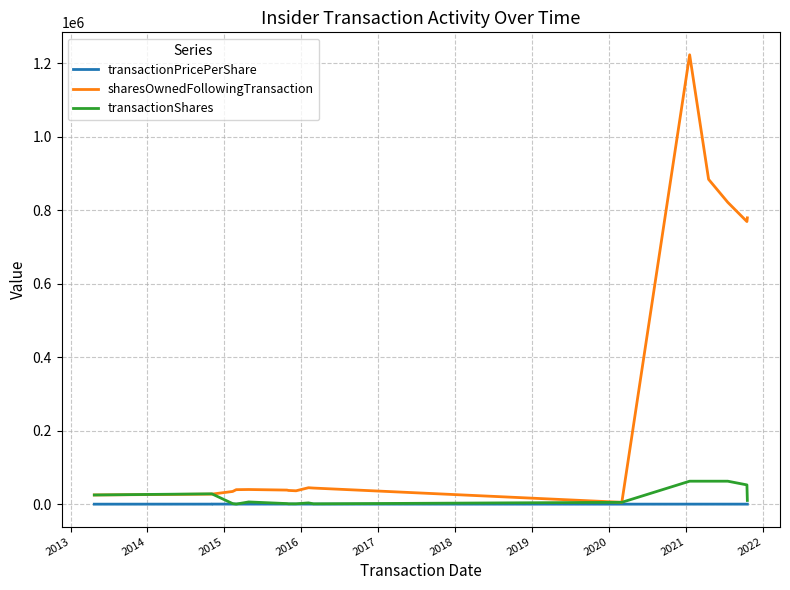

At how many categories does at least one series exceed 590991?

5